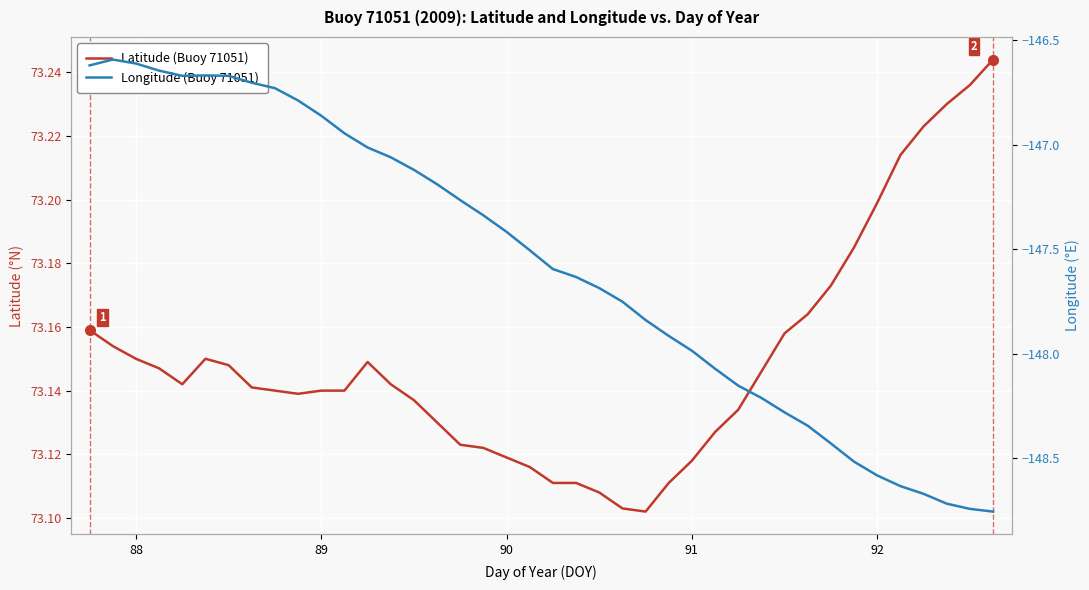

What are all the series names shown in the legend?

Latitude (Buoy 71051), Longitude (Buoy 71051)